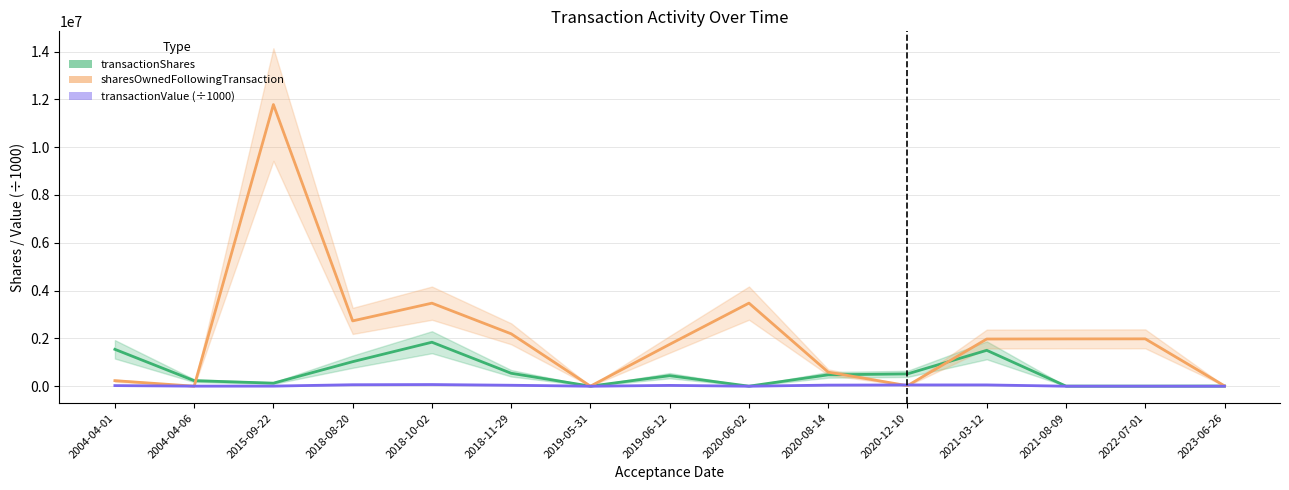

Reading right to left, what are all the values shown in this chart?

transactionShares: 2023-06-26=5364.0	2022-07-01=2245.0	2021-08-09=3069.0	2021-03-12=1500000.0	2020-12-10=513864.0	2020-08-14=475000.0	2020-06-02=747.0	2019-06-12=440000.0	2019-05-31=1045.0	2018-11-29=540000.0	2018-10-02=1838836.0	2018-08-20=1024733.0	2015-09-22=126629.0	2004-04-06=231181.0	2004-04-01=1541207.0
sharesOwnedFollowingTransaction: 2023-06-26=12470.0	2022-07-01=1979793.0	2021-08-09=1977548.0	2021-03-12=1972687.0	2020-12-10=21297.0	2020-08-14=586860.0	2020-06-02=3474479.0	2019-06-12=1750789.0	2019-05-31=1045.0	2018-11-29=2190789.0	2018-10-02=3472687.0	2018-08-20=2730789.0	2015-09-22=11780807.0	2004-04-06=0.0	2004-04-01=231181.0
transactionValue (÷1000): 2023-06-26=0.0	2022-07-01=0.0	2021-08-09=0.0	2021-03-12=52785.0	2020-12-10=51771.8	2020-08-14=44773.5	2020-06-02=22.9	2019-06-12=32595.2	2019-05-31=27.4	2018-11-29=39128.8	2018-10-02=68308.2	2018-08-20=60459.2	2015-09-22=4142.6	2004-04-06=3641.1	2004-04-01=24274.0